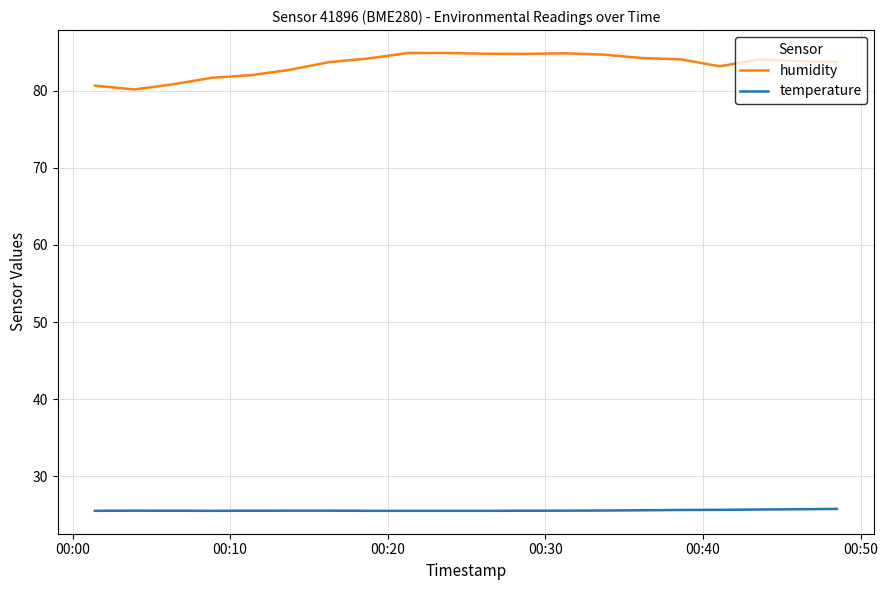

Which series has the largest total across all categories?

humidity